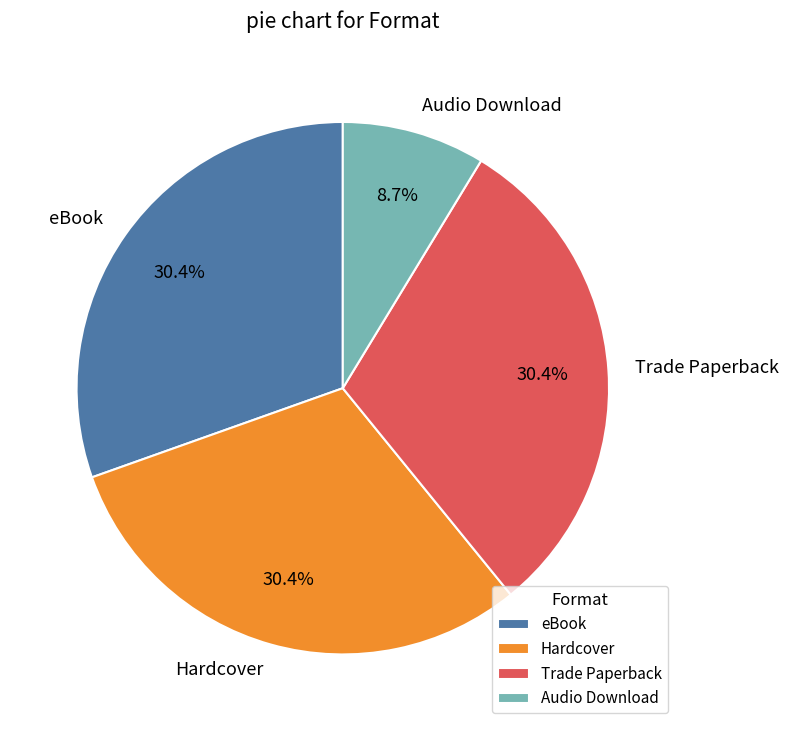

Do Trade Paperback and eBook together represent more than half of the pie?

Yes